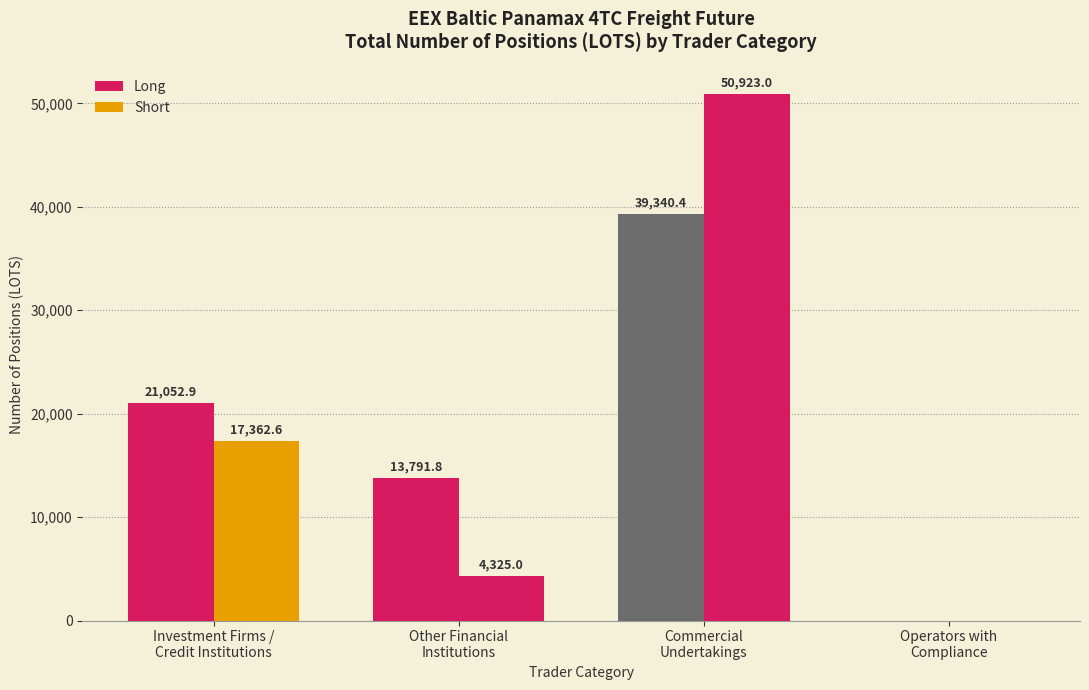

Are the bars grouped side by side (vs. stacked)?

Yes